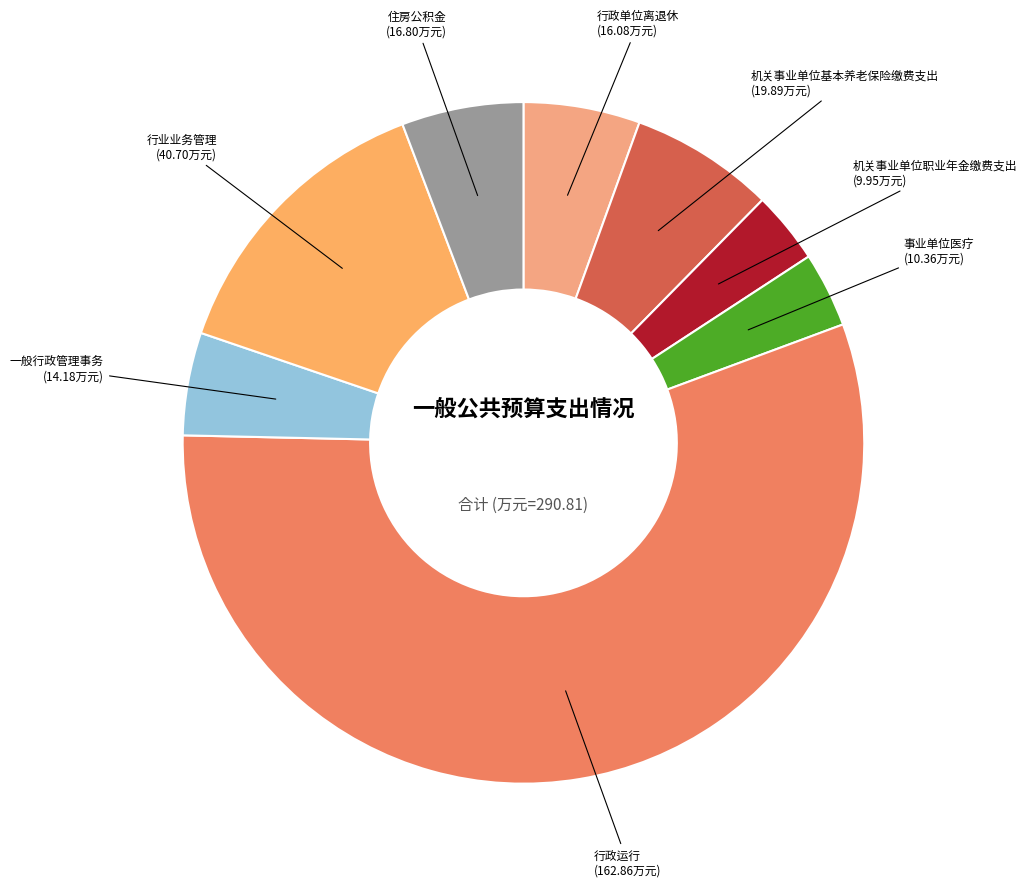

Which slice is the largest?

行政运行